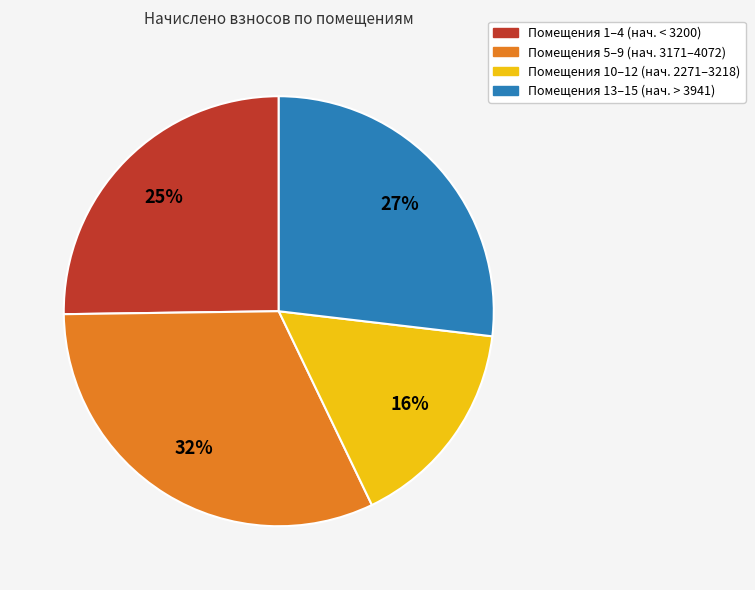

Does any single category account for the majority?

No